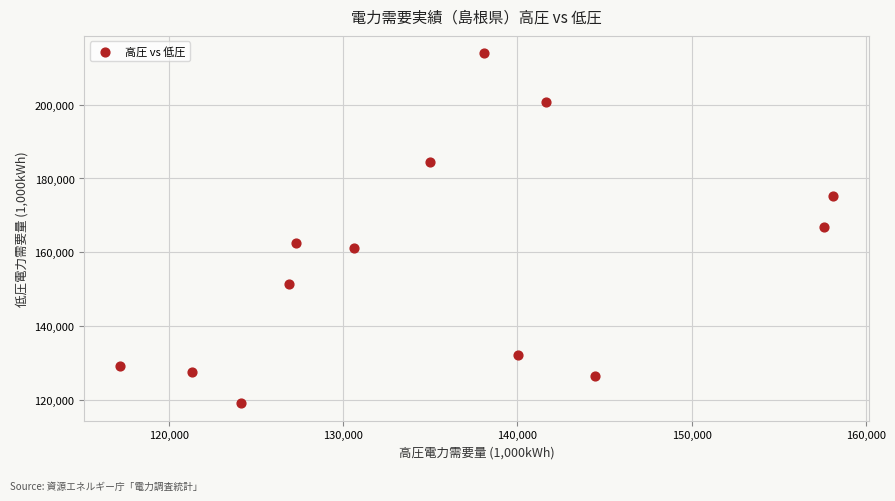

What is the range of Y values (max minus min)?

94657